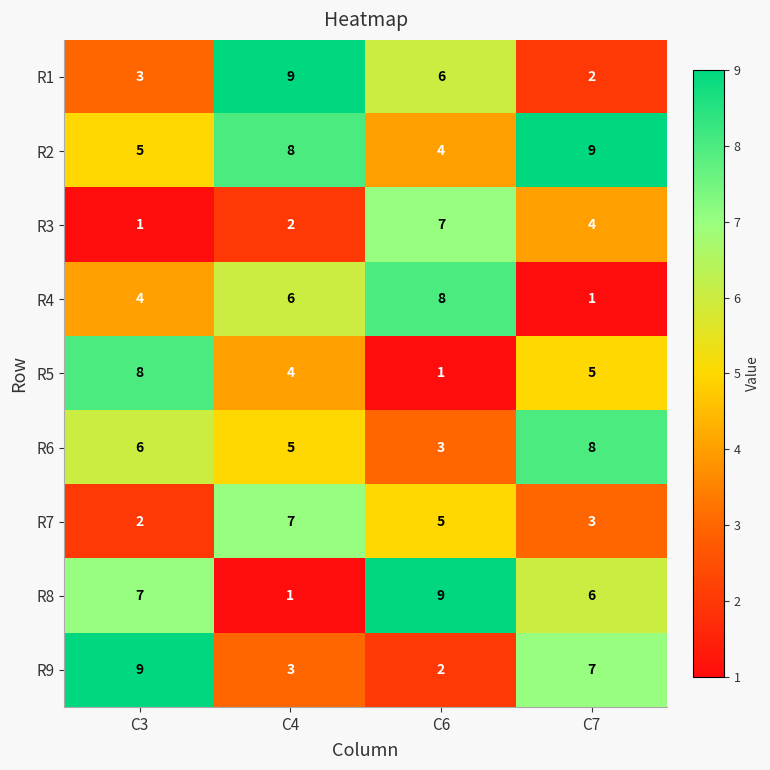

Count the number of data series in this chart.

9